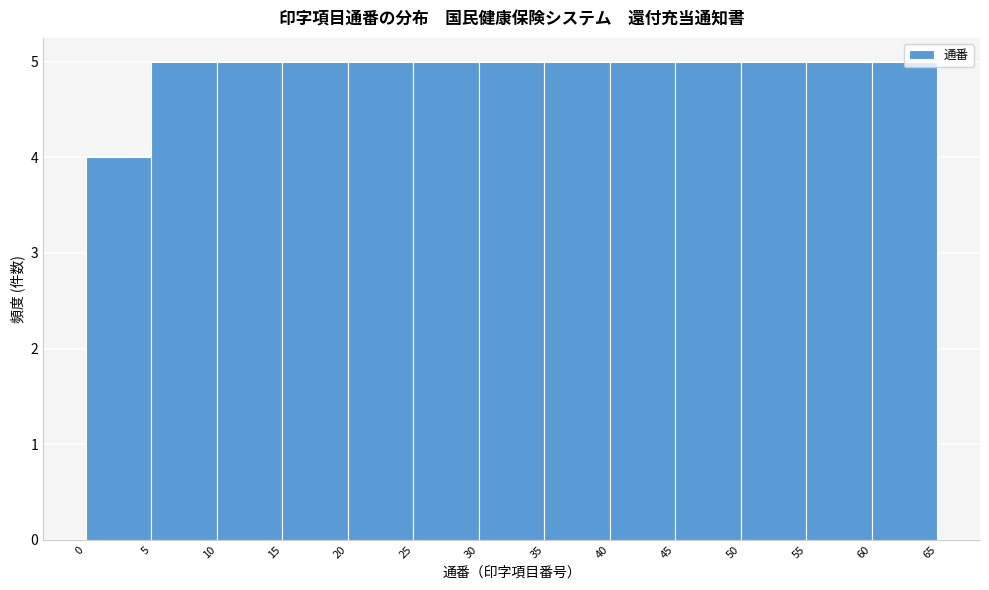

Reading left to right, transcribe this chart: for each bar, give the range it covers on the x-axis and its height. The values are not printed on the chart, so give them approximately, as read against the axis.

0 to 5: 4
5 to 10: 5
10 to 15: 5
15 to 20: 5
20 to 25: 5
25 to 30: 5
30 to 35: 5
35 to 40: 5
40 to 45: 5
45 to 50: 5
50 to 55: 5
55 to 60: 5
60 to 65: 5